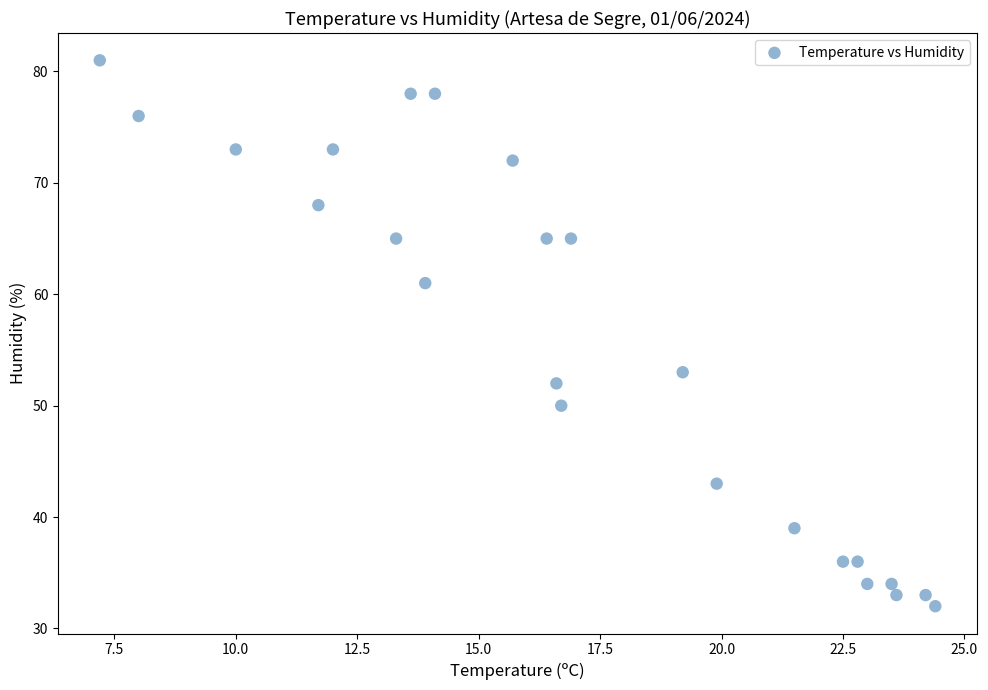

What Y value in the scatter plot is closest to 56?

53